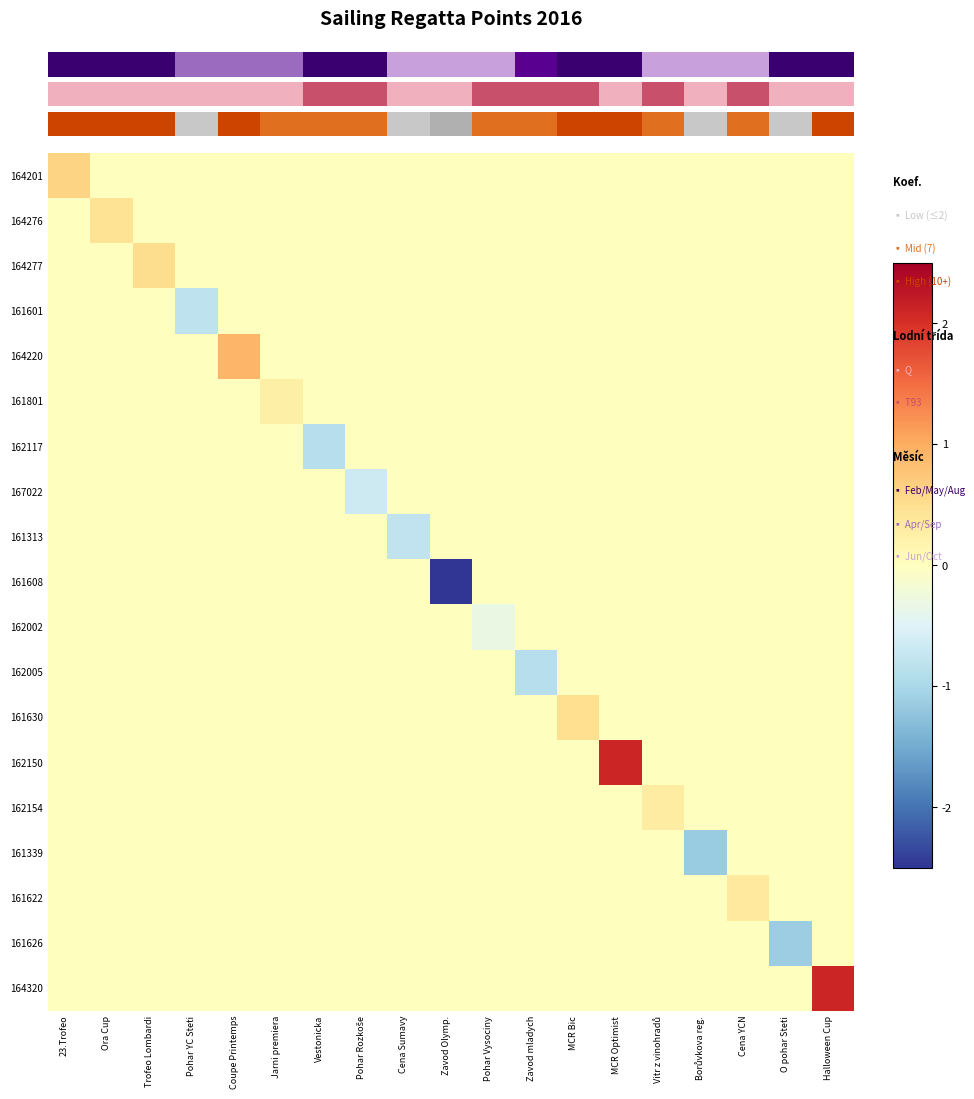

Which has a higher value, Coupe Printemps or Jarni premiera?

Coupe Printemps